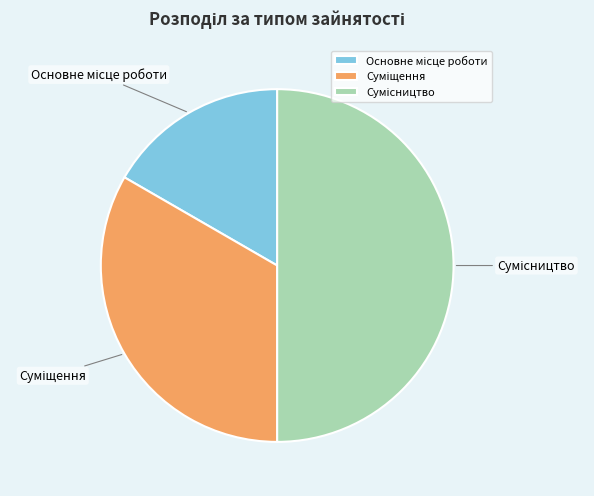

To the nearest percent, what is the combined percentage of Сумісництво and Основне місце роботи?

67%